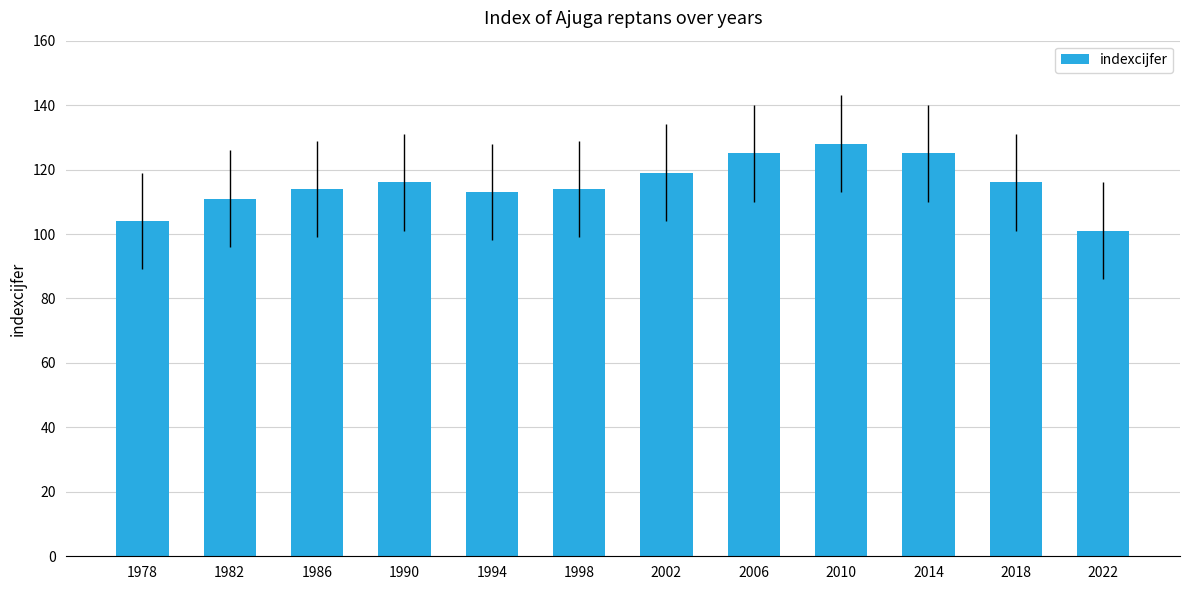

What is the average value?

116